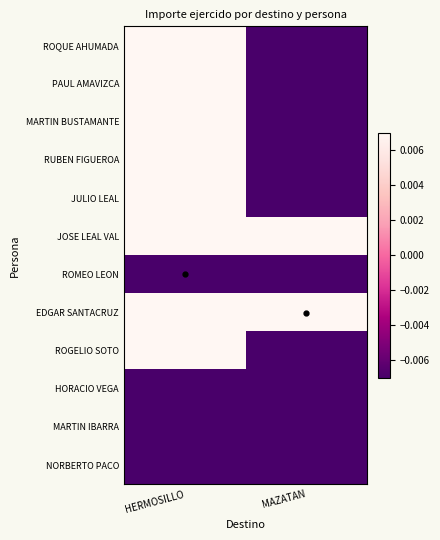

What is the total value across all series at HERMOSILLO?

3.7